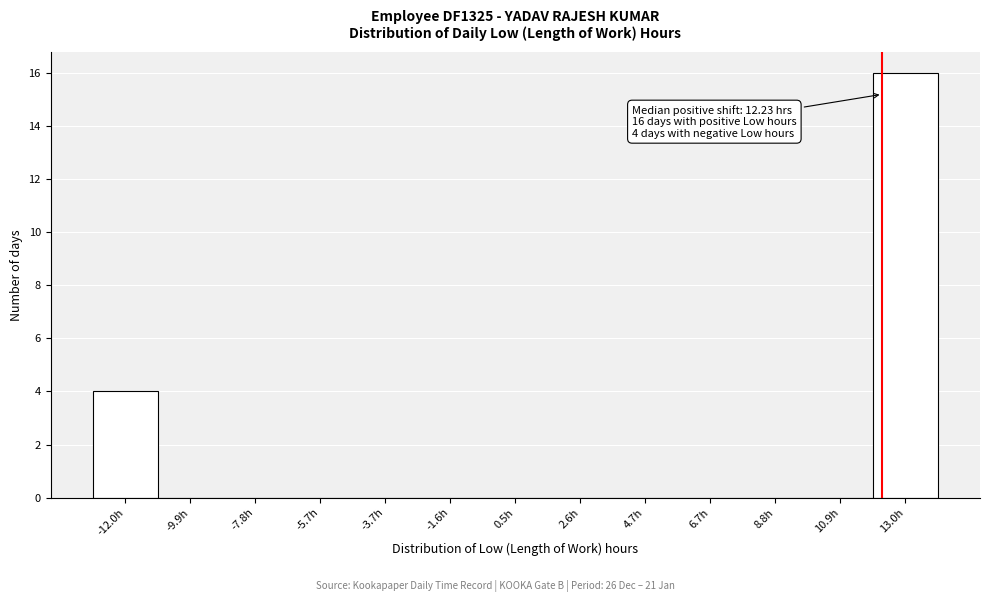

Which range on the x-axis has the tallest bar?

12.0 to 14.0